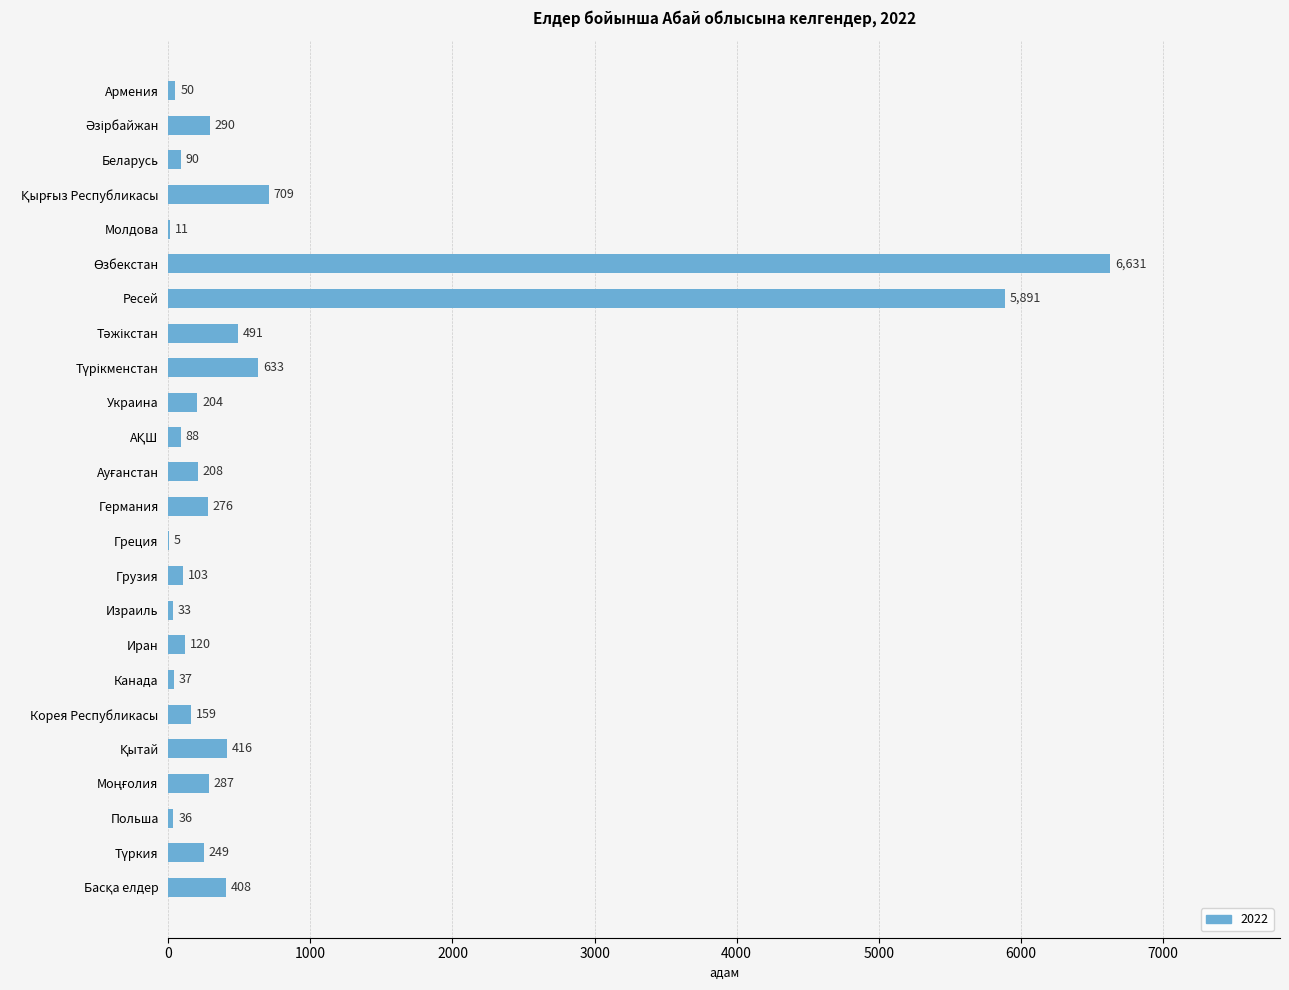

How many distinct data groups are displayed?

1